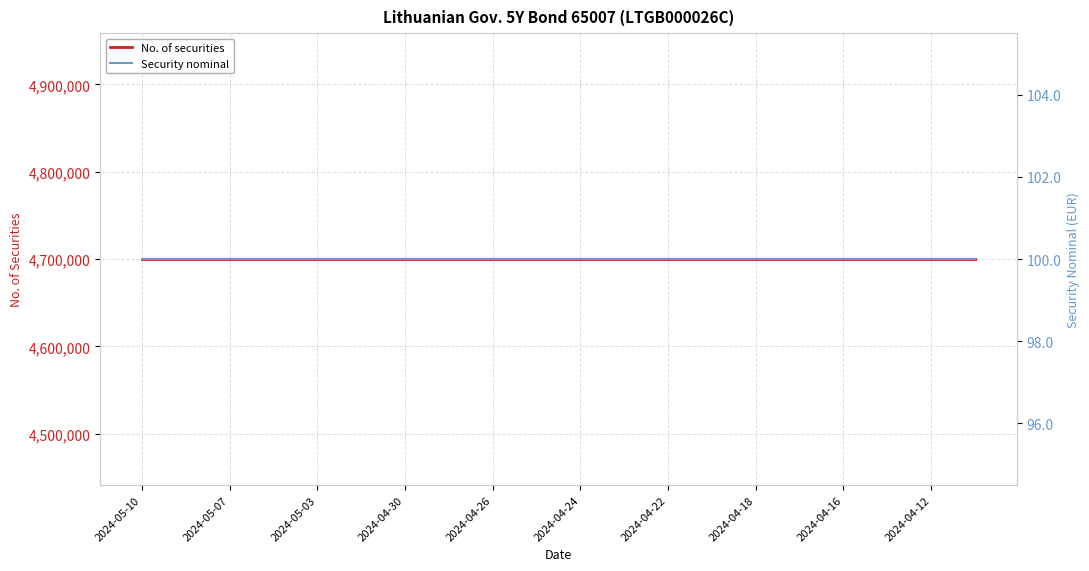

What is the sum of all No. of securities values?

94000000